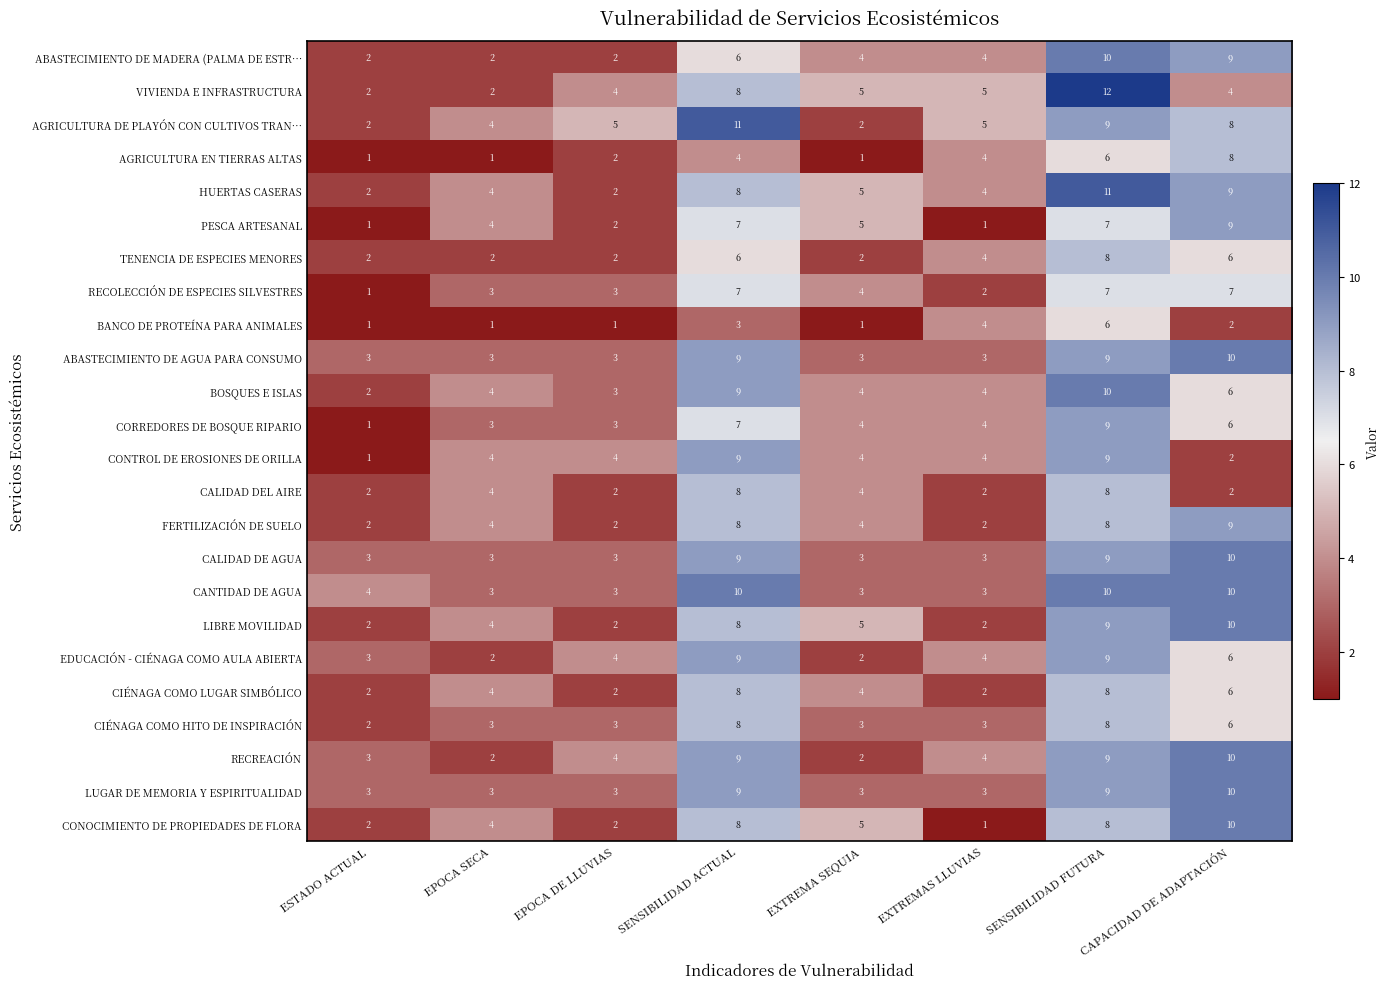

What is the sum of all RECOLECCIÓN DE ESPECIES SILVESTRES values?

34